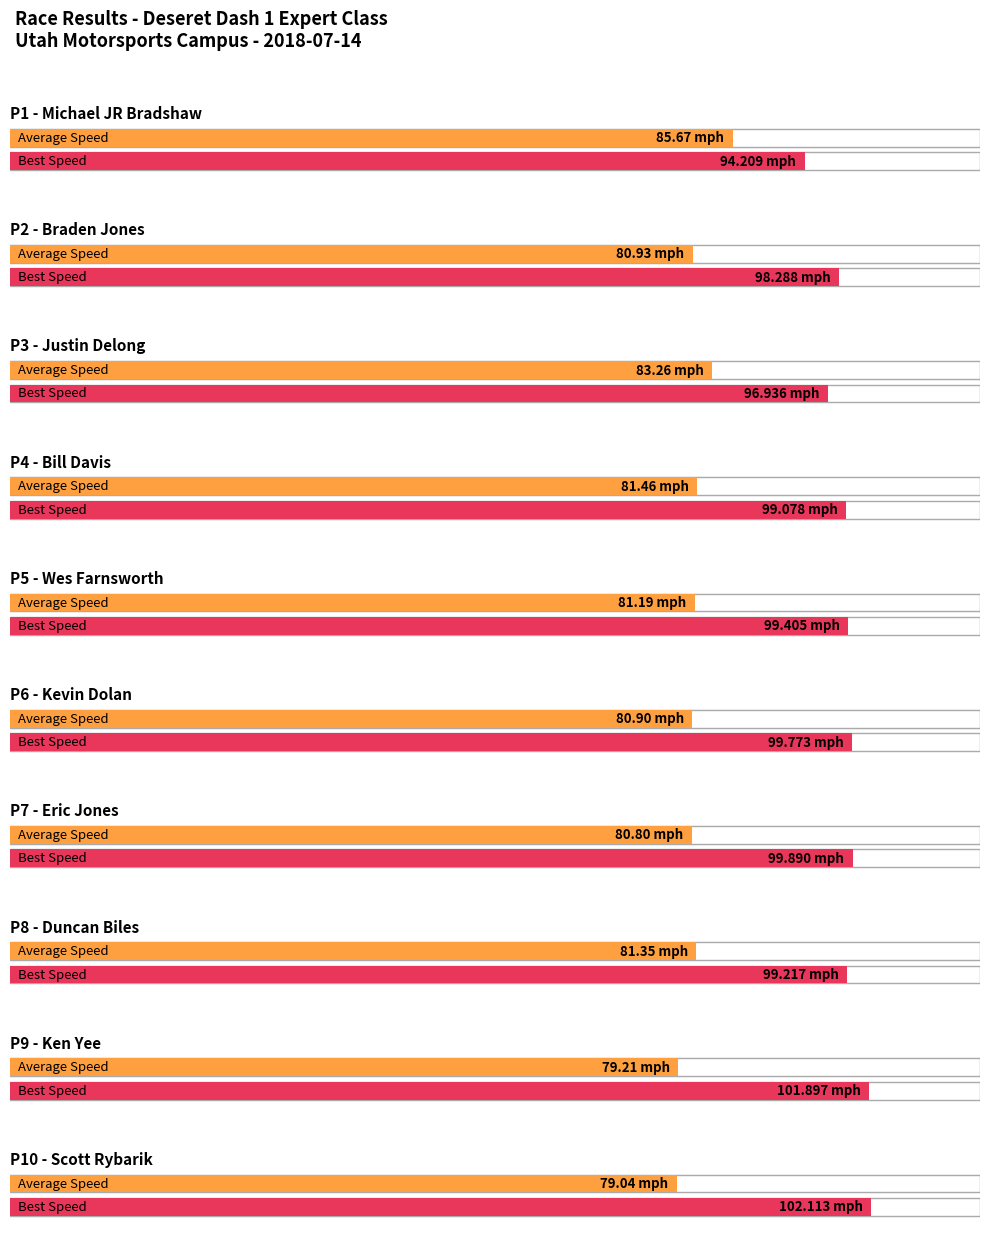

What is the greatest value displayed?

102.1